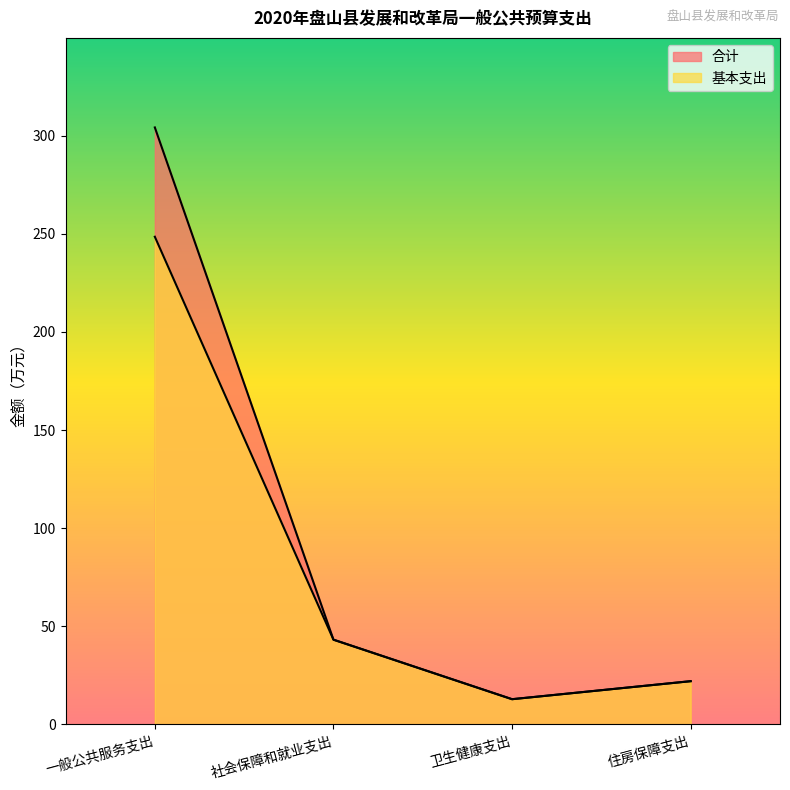

Read the 基本支出 value at 卫生健康支出.

12.9